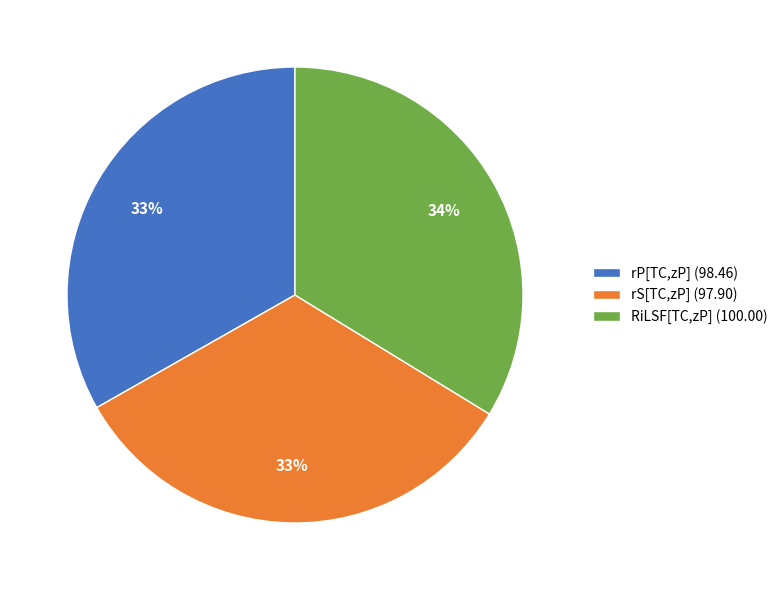

Between RiLSF[TC,zP] (100.00) and rP[TC,zP] (98.46), which is larger?

RiLSF[TC,zP] (100.00)